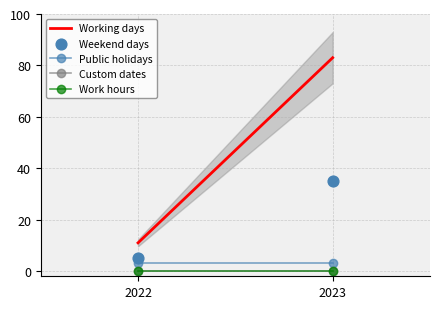

What is the total value across all series at 2022?

19